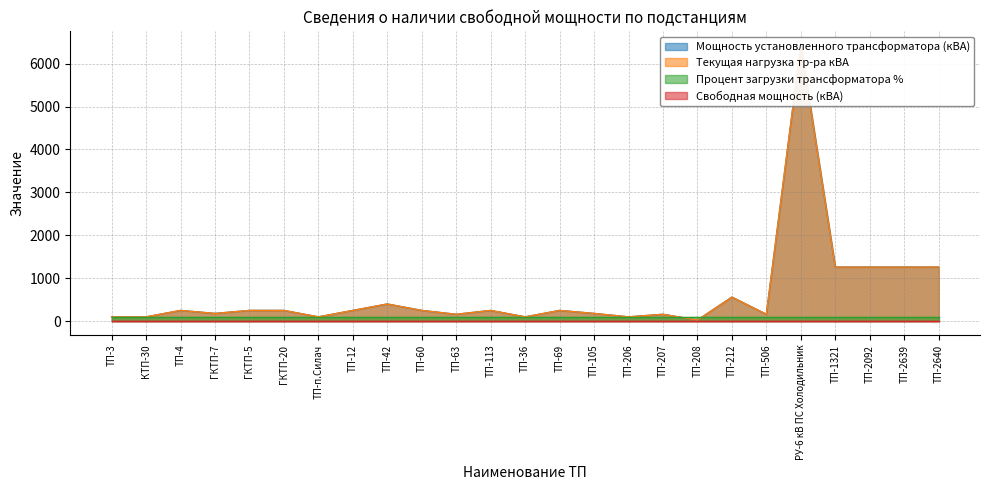

What is the difference between the maximum and minimum values in the Текущая нагрузка тр-ра кВА series?

6405